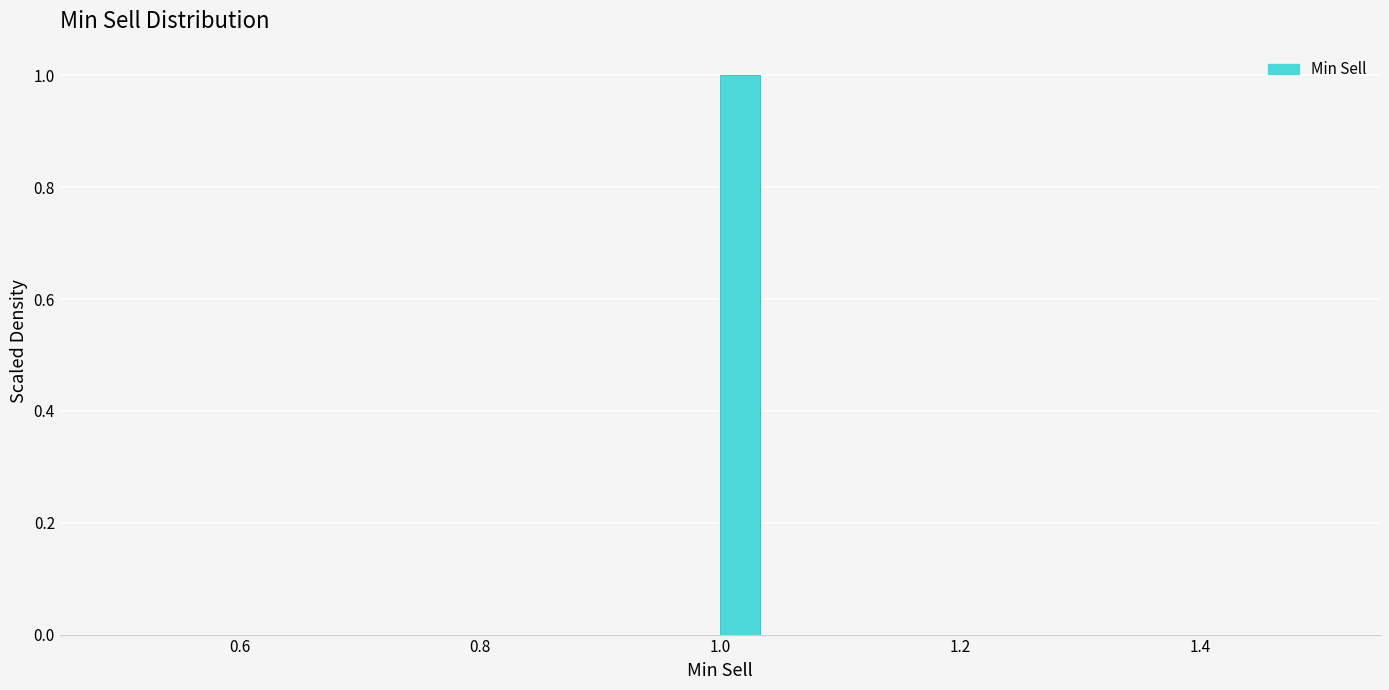

Around what value on the x-axis is the tallest bar? Give the approximate position of its centre, as read against the axis.

1.02